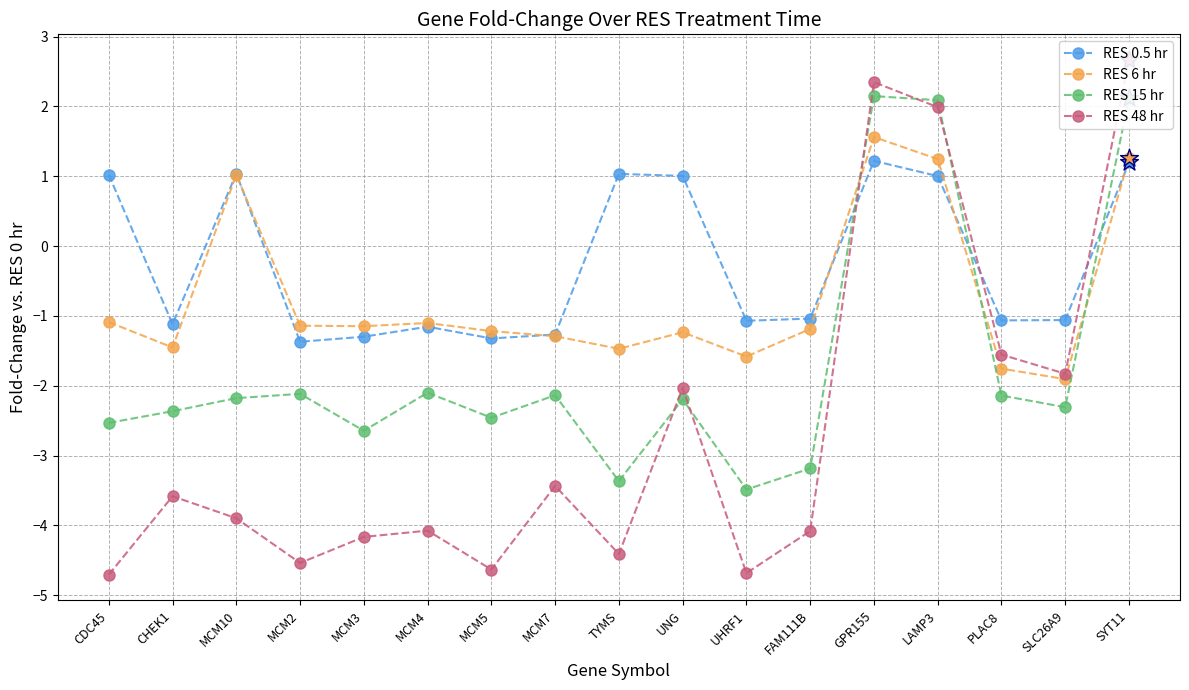

Which series reaches the minimum Y coordinate?

RES 48 hr